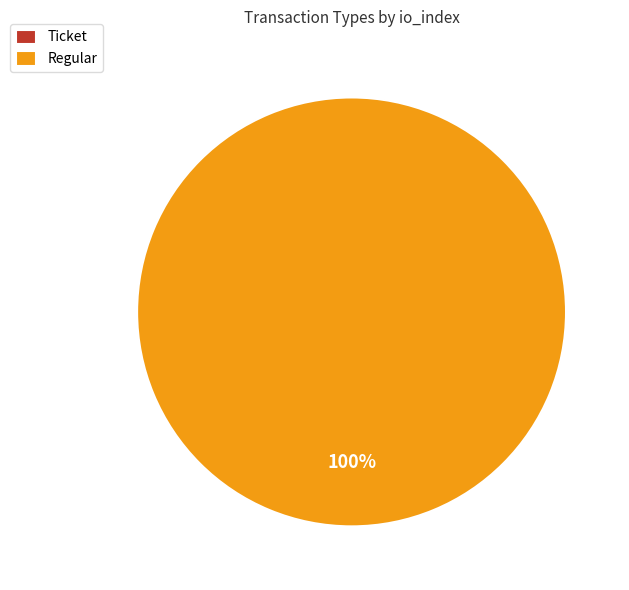

To the nearest percent, what is the combined percentage of Ticket and Regular?

100%